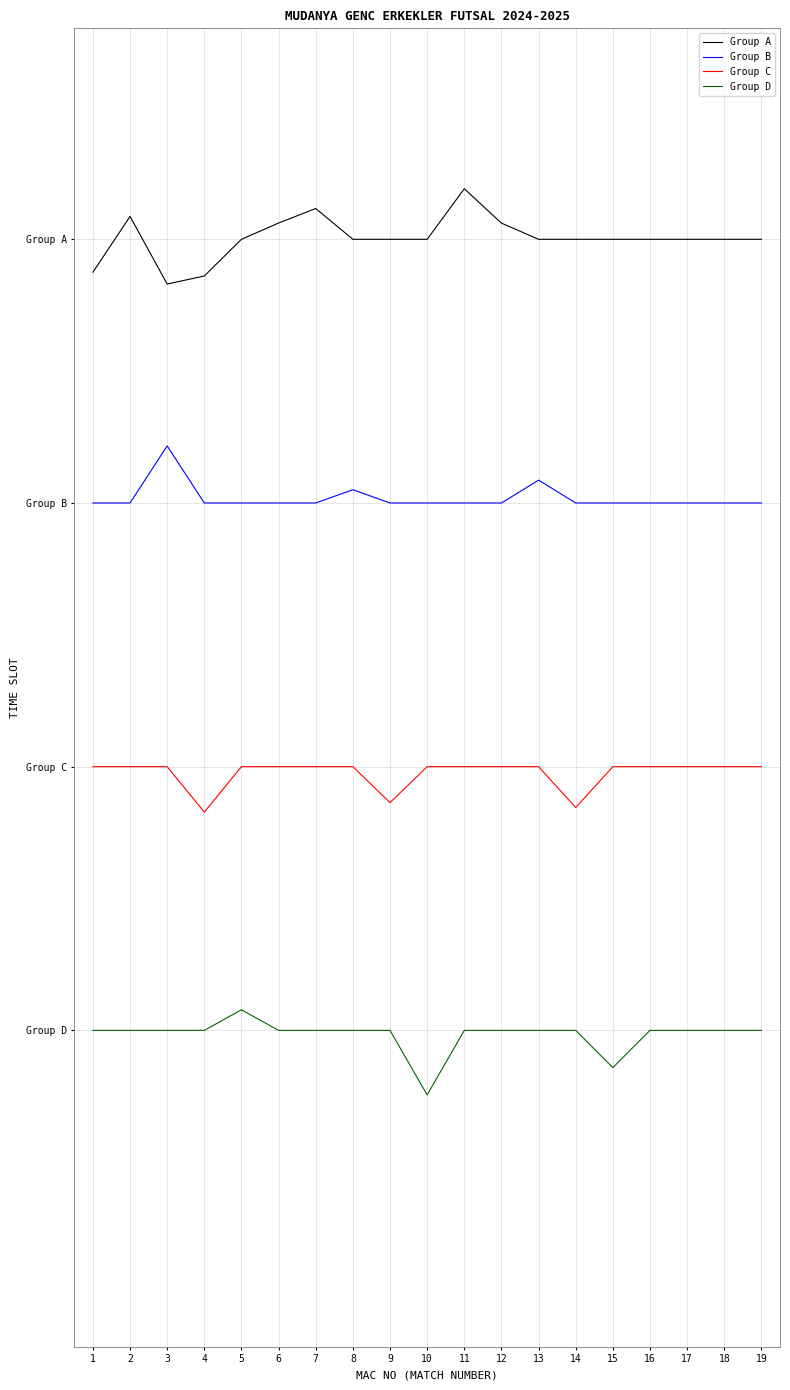

Rank the categories by Group B value from highest to lowest.

3, 13, 8, 1, 2, 4, 5, 6, 7, 9, 10, 11, 12, 14, 15, 16, 17, 18, 19